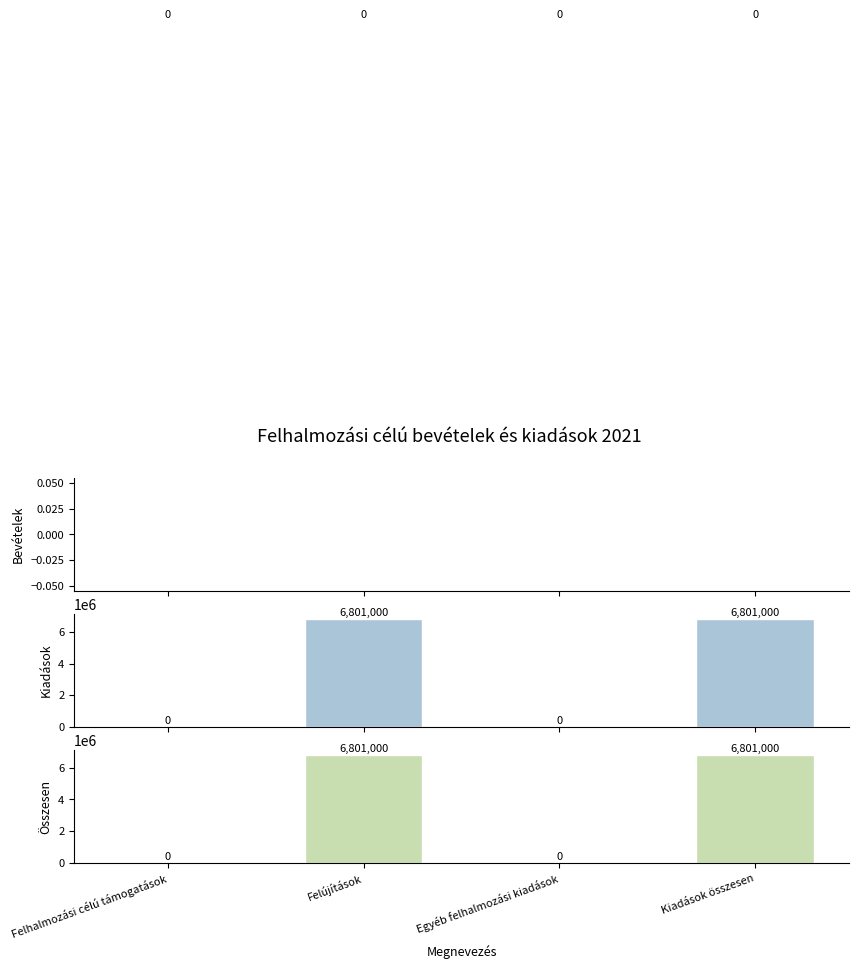

At which label does Összesen reach its peak?

Felújítások